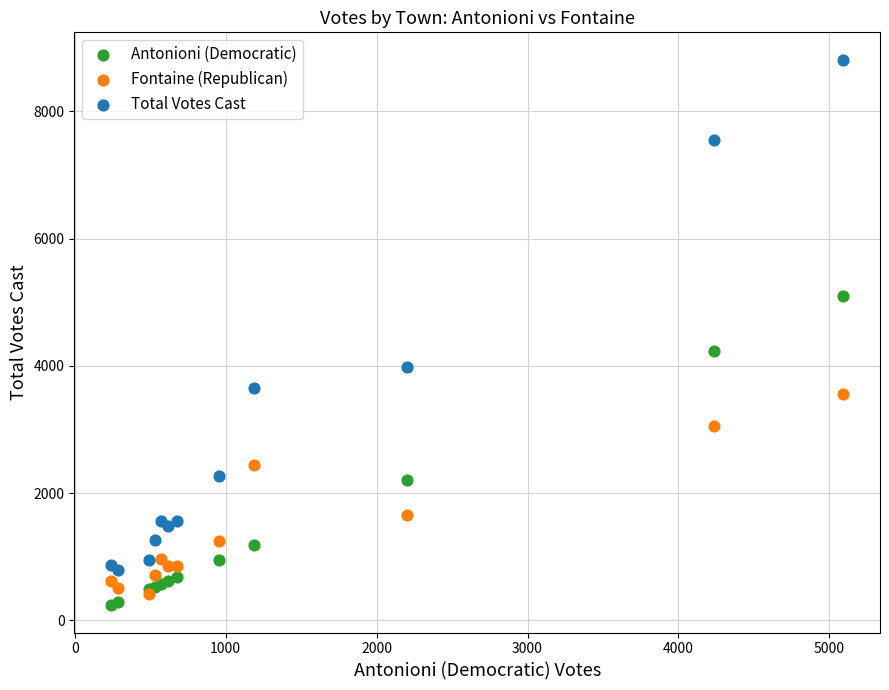

In the Total Votes Cast series, what Y value is closest to 4807?

3976